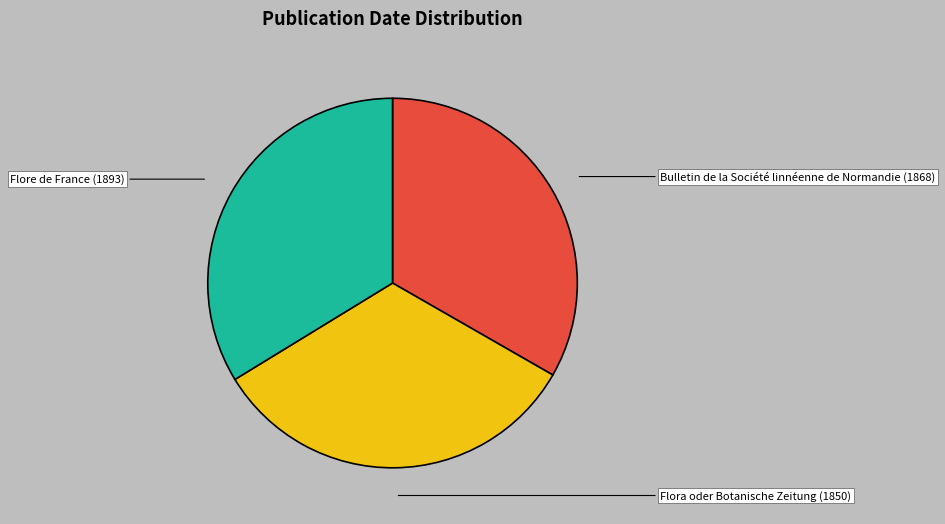

Is there a majority slice in this chart?

No